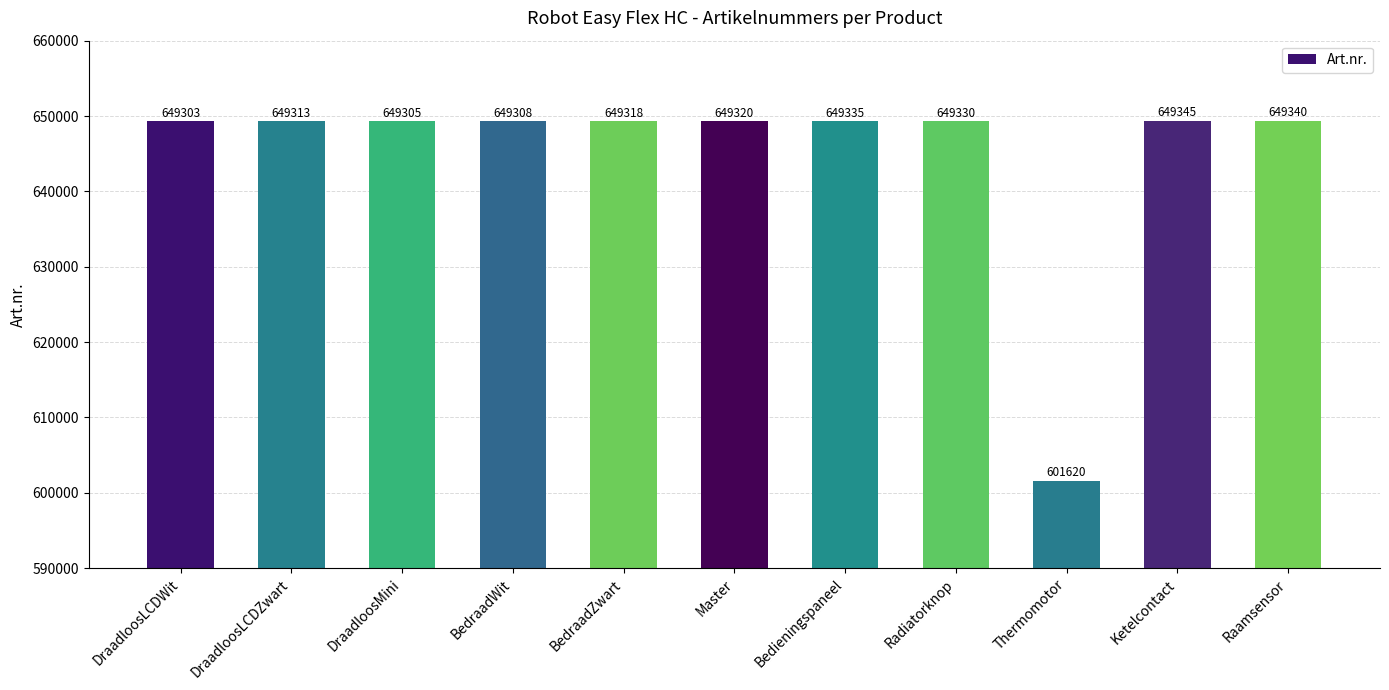

The chart shows a value of 649340 at Raamsensor. True or false?

True